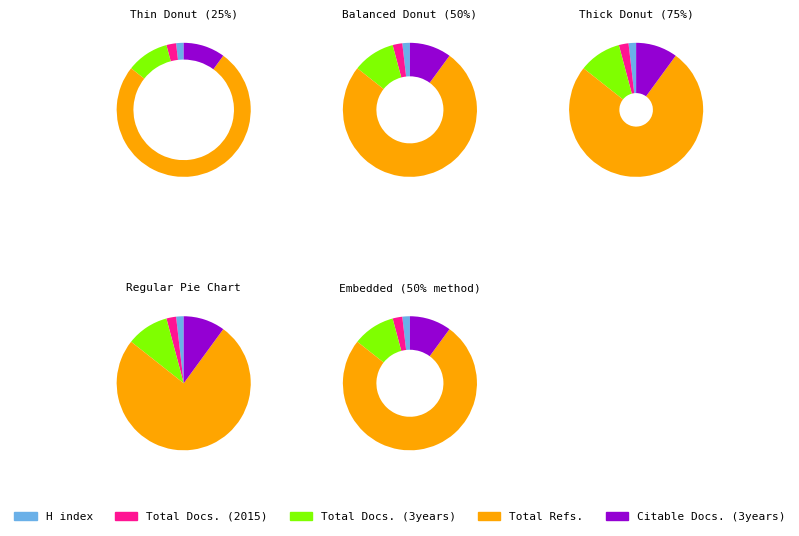

How many segments does this pie chart have?

5